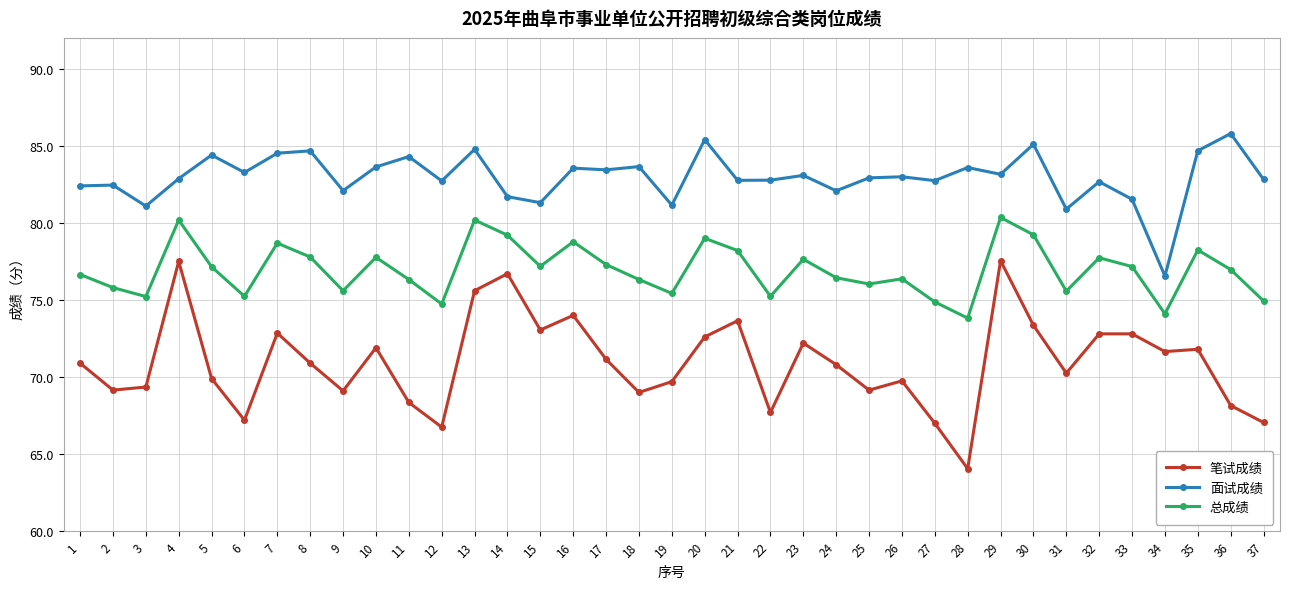

True or false: 笔试成绩 and 面试成绩 intersect in this chart.

False